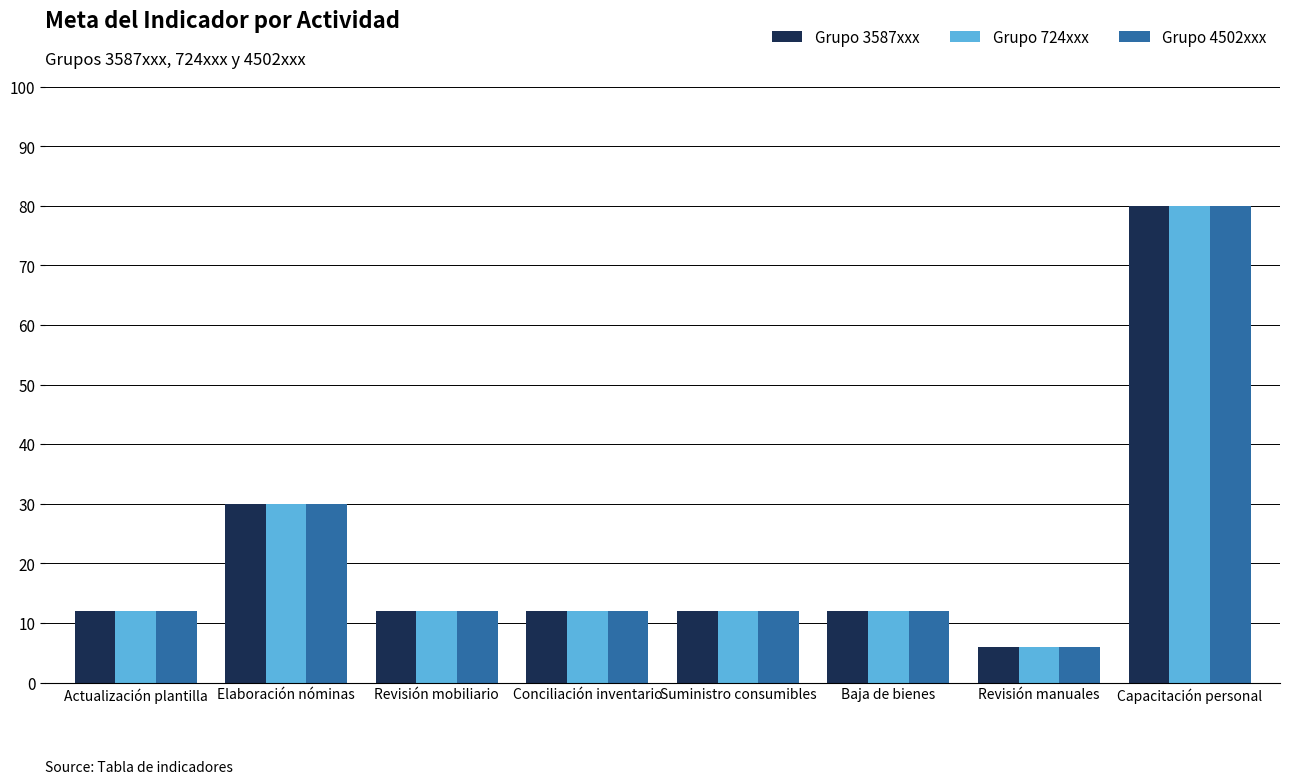

At which label is Grupo 3587xxx closest to 43?

Elaboración nóminas